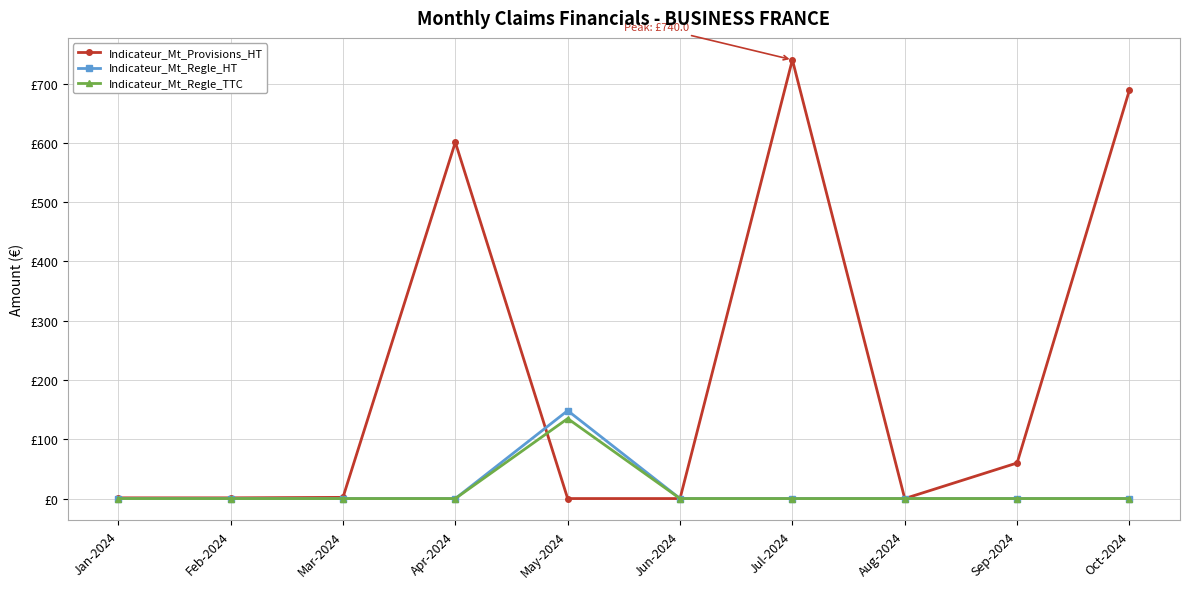

What are all the series names shown in the legend?

Indicateur_Mt_Provisions_HT, Indicateur_Mt_Regle_HT, Indicateur_Mt_Regle_TTC